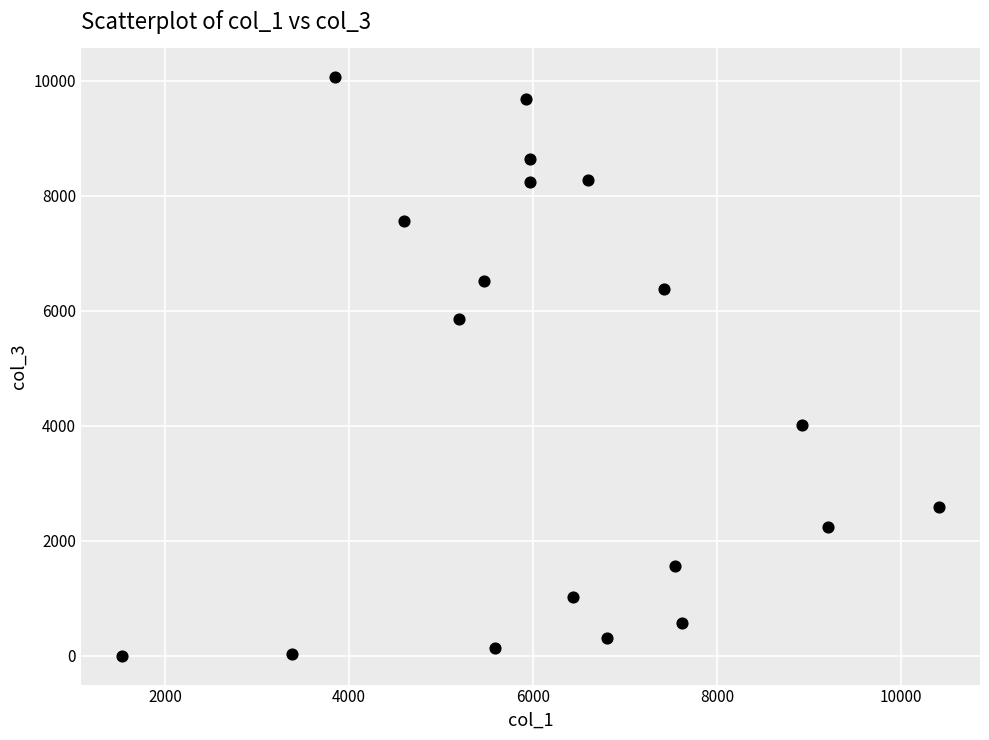

What is the range of Y values (max minus min)?

10051